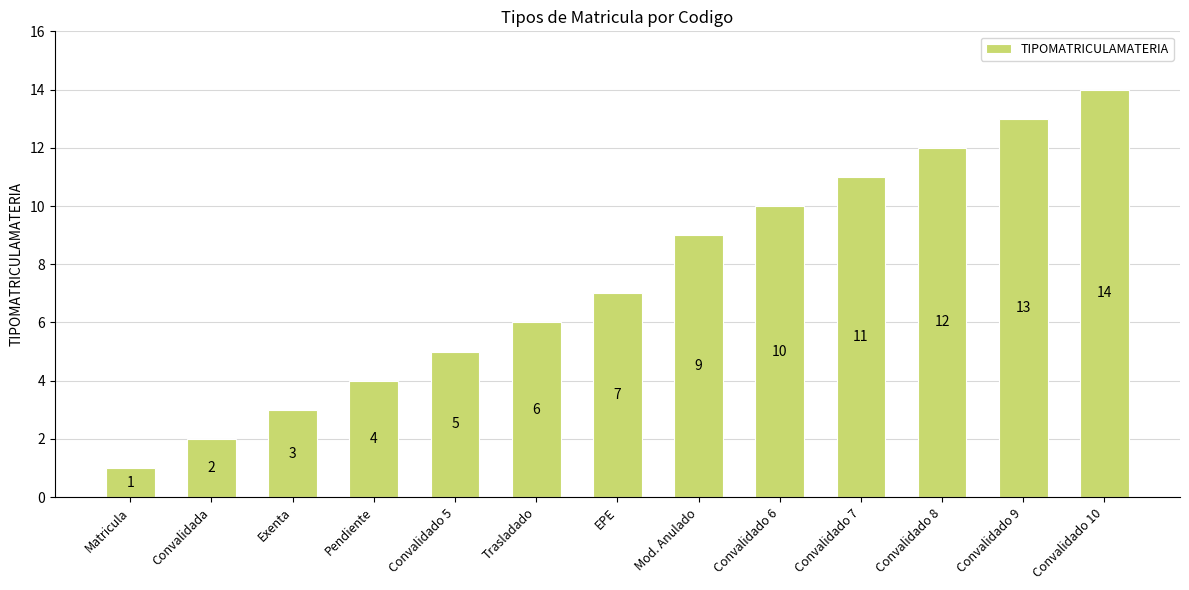

Are the bars horizontal?

No